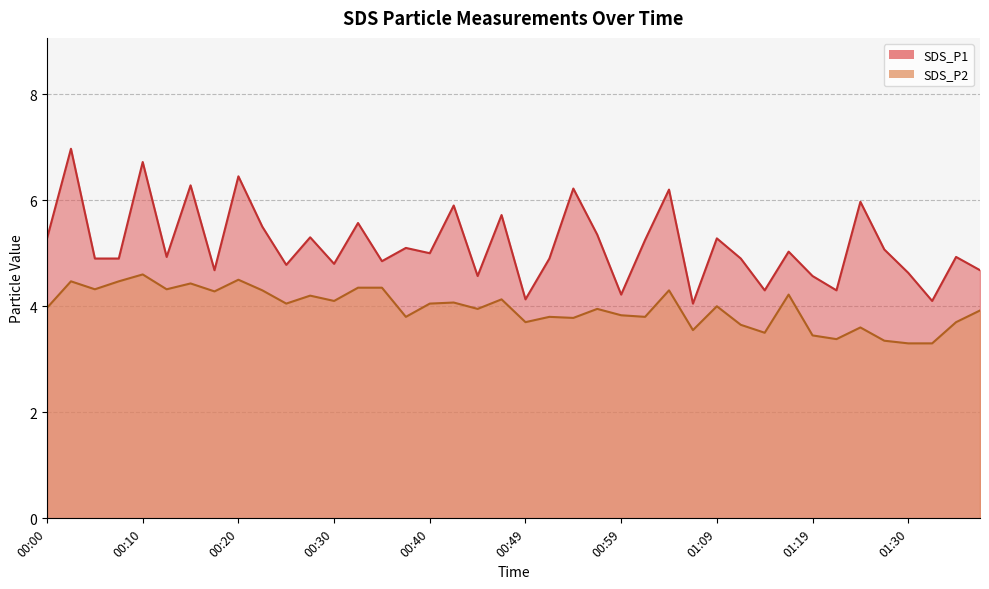

How many categories are shown in the chart?

40